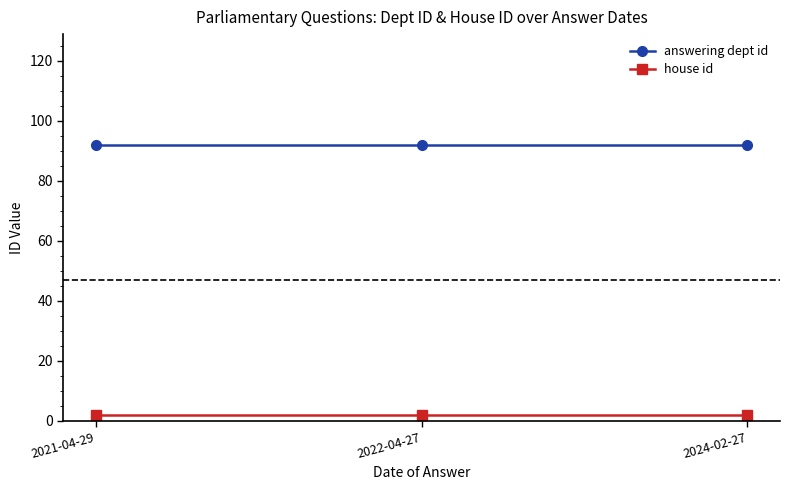

Rank the series by their average value, from highest to lowest.

answering dept id, house id